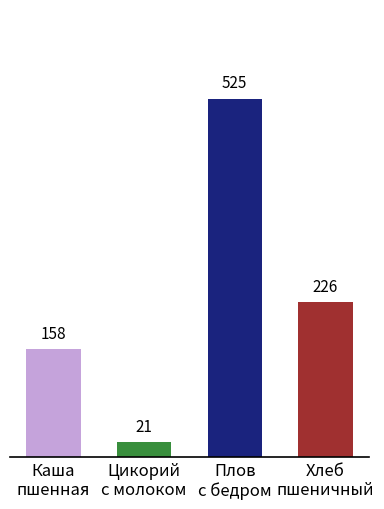

What is the maximum value shown in the chart?

525